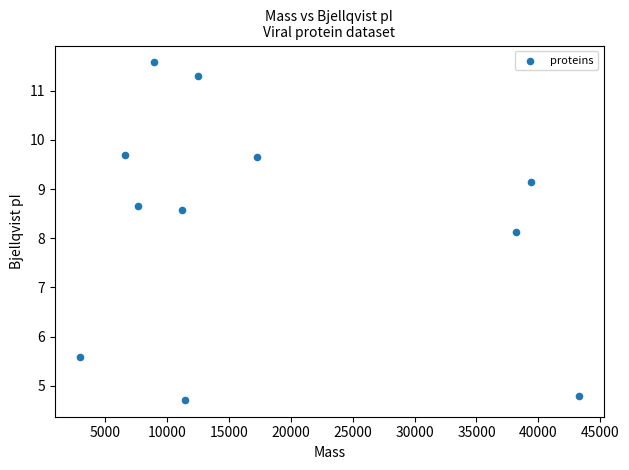

What is the average Y value?

8.3